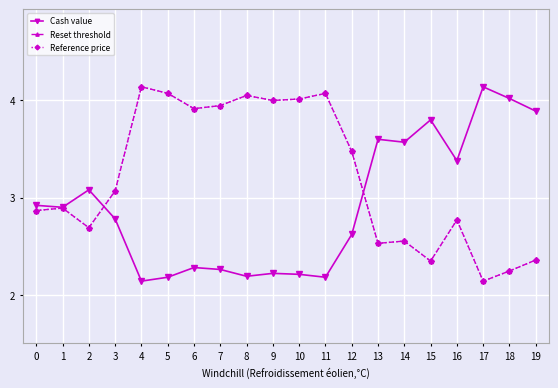

At which label does Reset threshold first exceed 3?

3